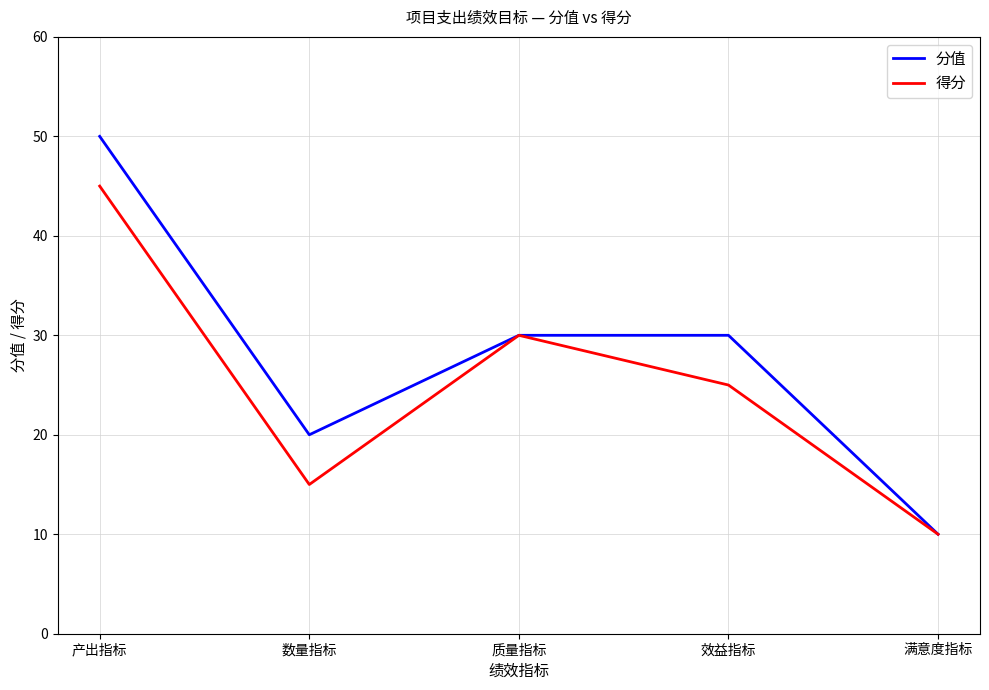

What are all the series names shown in the legend?

分值, 得分